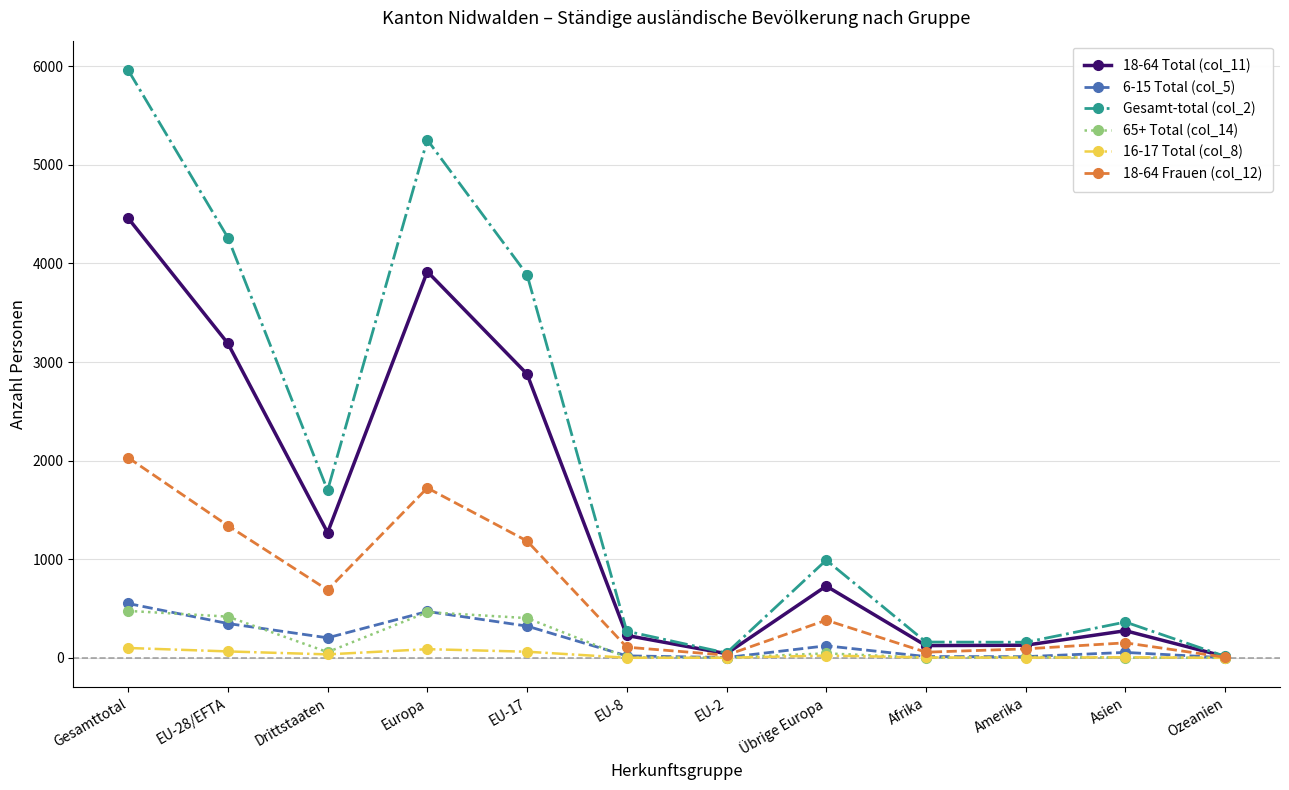

What are all the series names shown in the legend?

18-64 Total (col_11), 6-15 Total (col_5), Gesamt-total (col_2), 65+ Total (col_14), 16-17 Total (col_8), 18-64 Frauen (col_12)